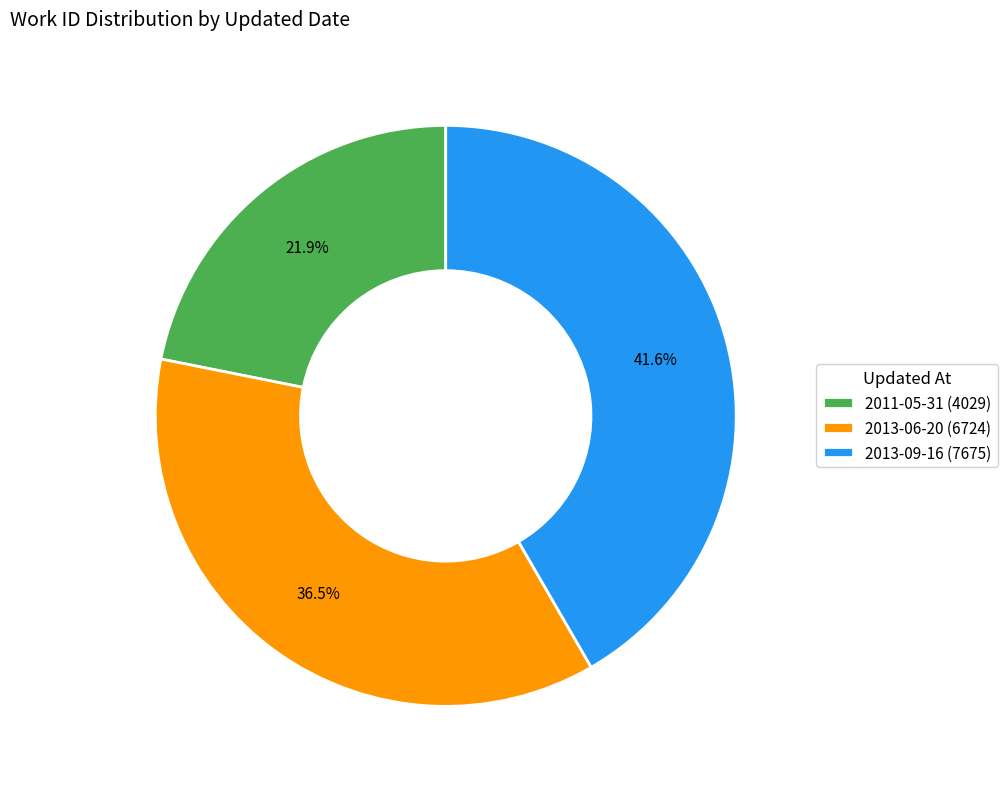

Which category has the smallest portion of the pie?

2011-05-31